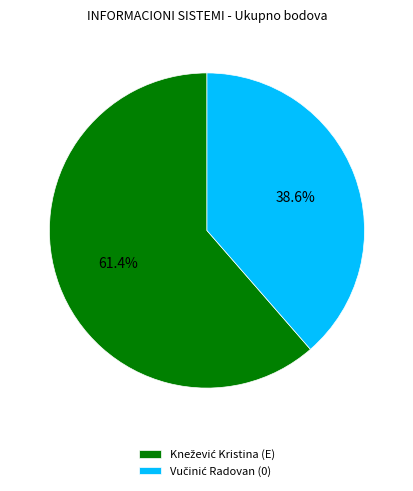

Does any single category account for the majority?

Yes